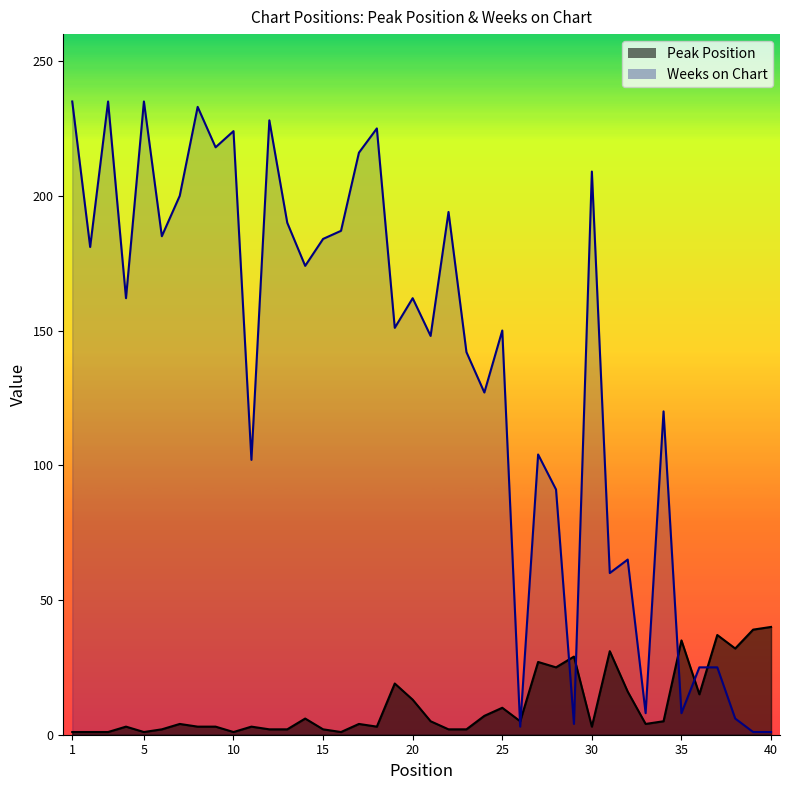

What is the difference between the Weeks on Chart values at 17 and 35?

208